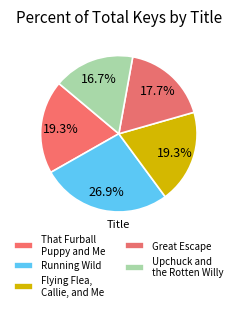

To the nearest percent, what portion does Flying Flea, Callie, and Me represent?

19%